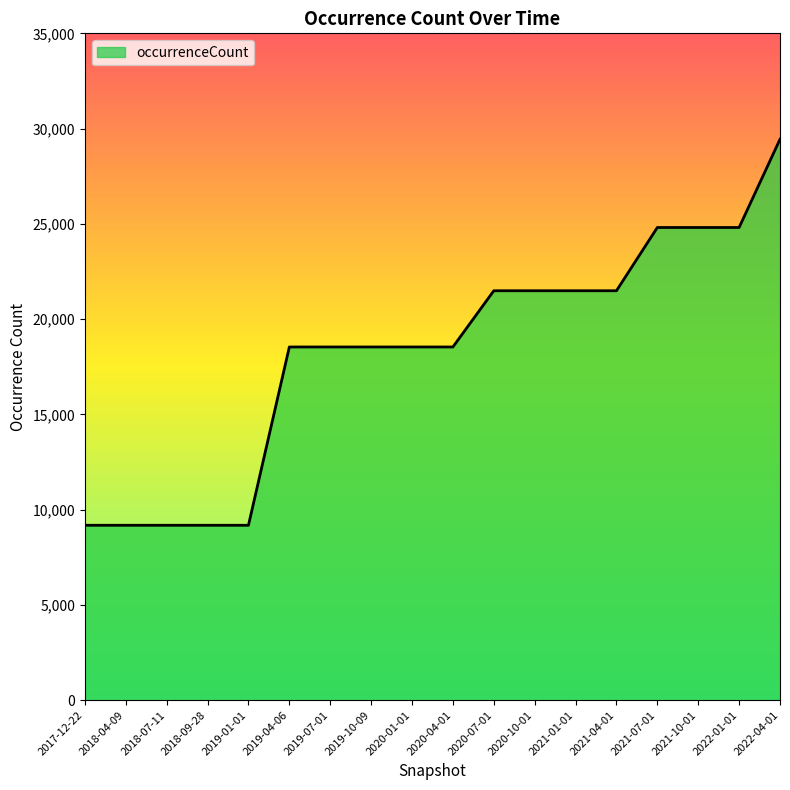

What is the minimum value shown in the chart?

9180